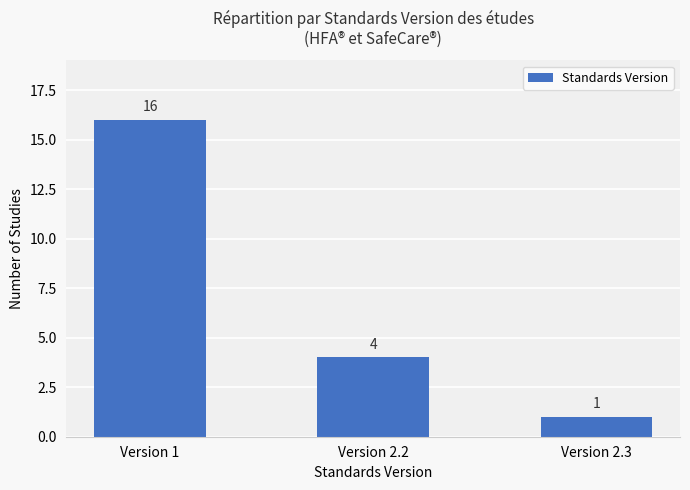

Reading right to left, list all the values displayed in this chart.

1	4	16